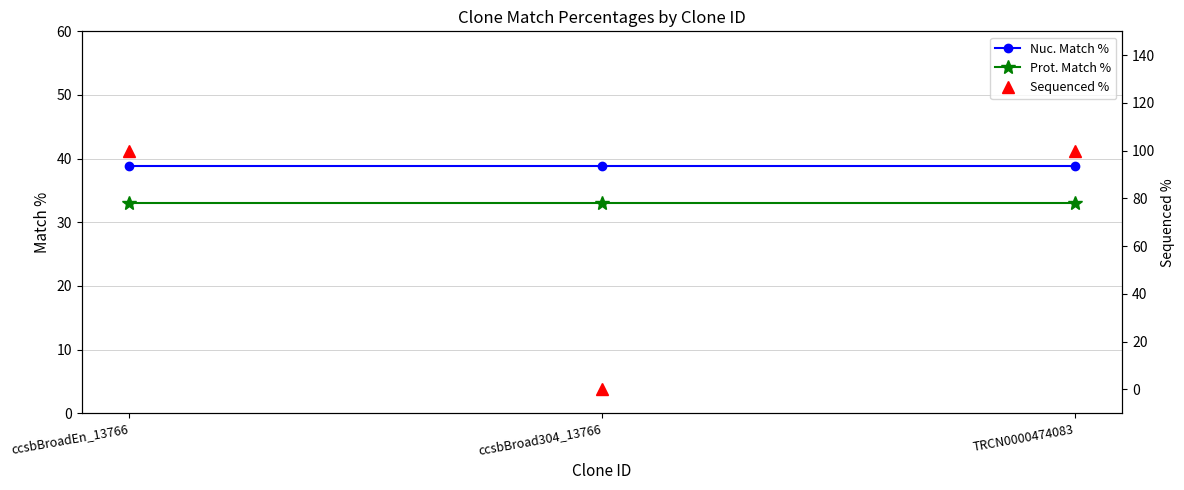

Is it true that Nuc. Match % equals 8.9 at ccsbBroadEn_13766?

False